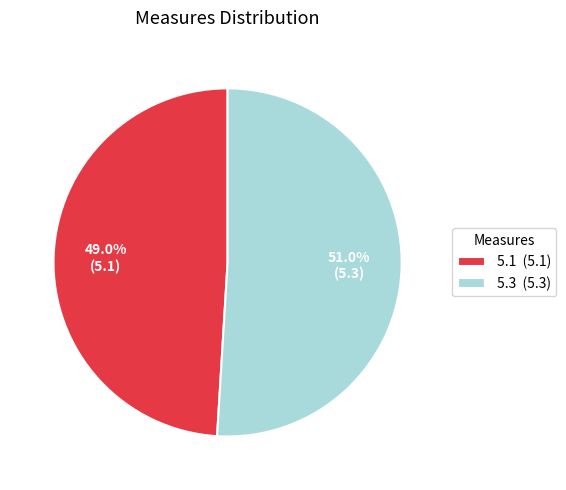

Rank the categories by value from lowest to highest.

5.1, 5.3